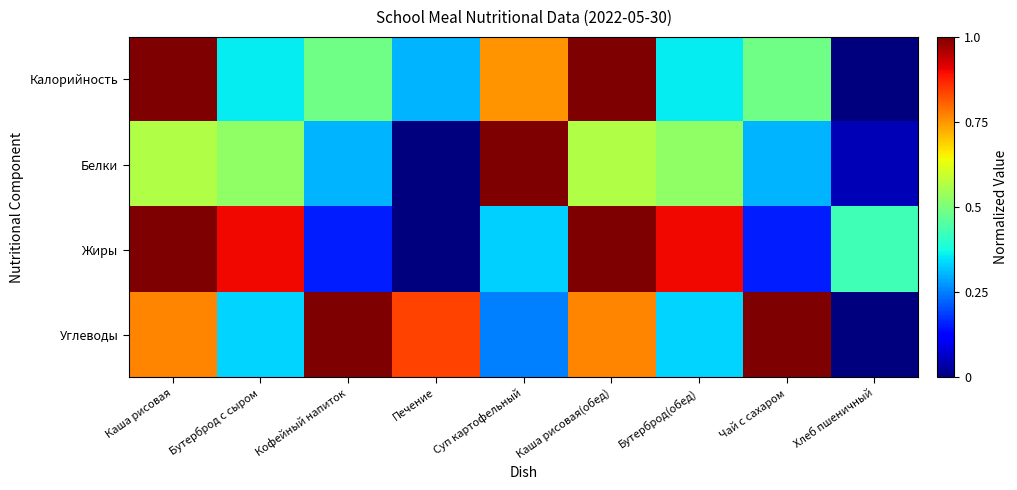

What is the spread (max minus min) of values at Бутерброд(обед)?

0.6